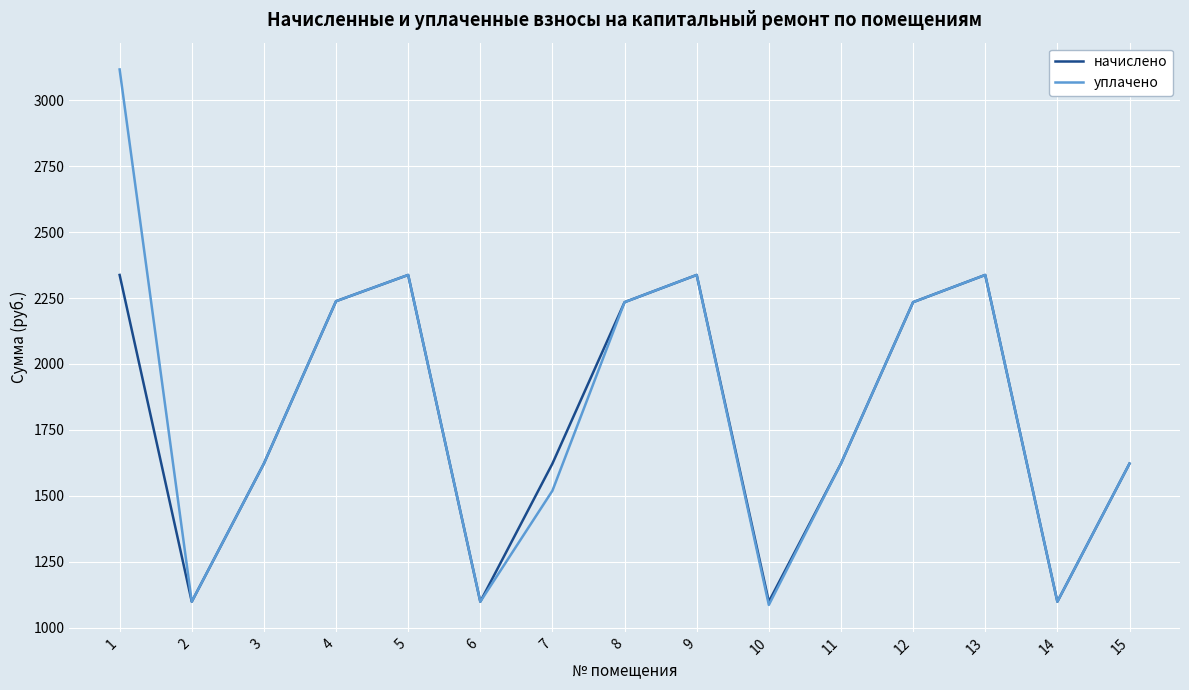

List the series in order of their peak value, lowest first.

начислено, уплачено